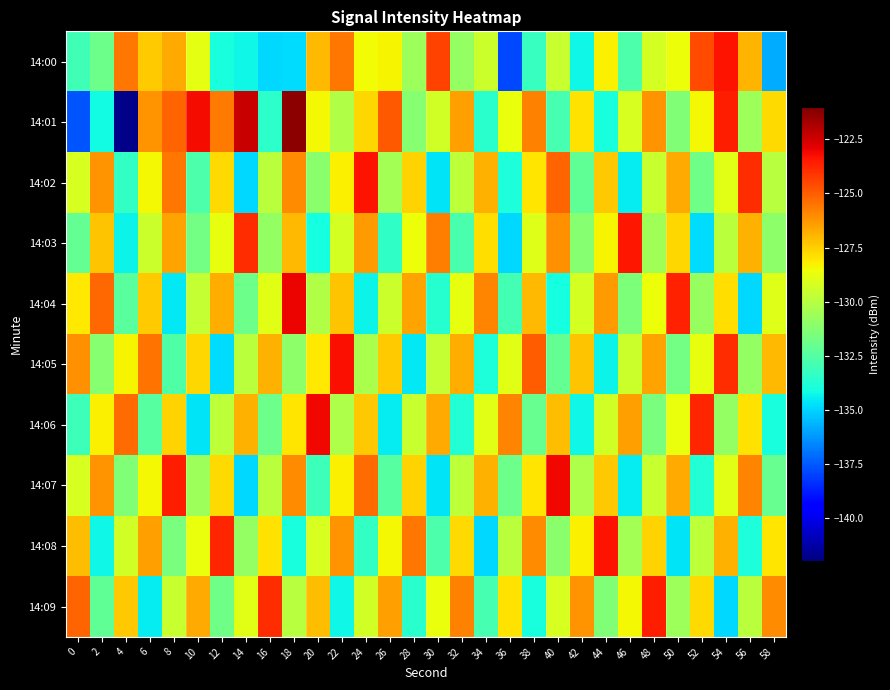

At which category is the sum across all series the highest?

54